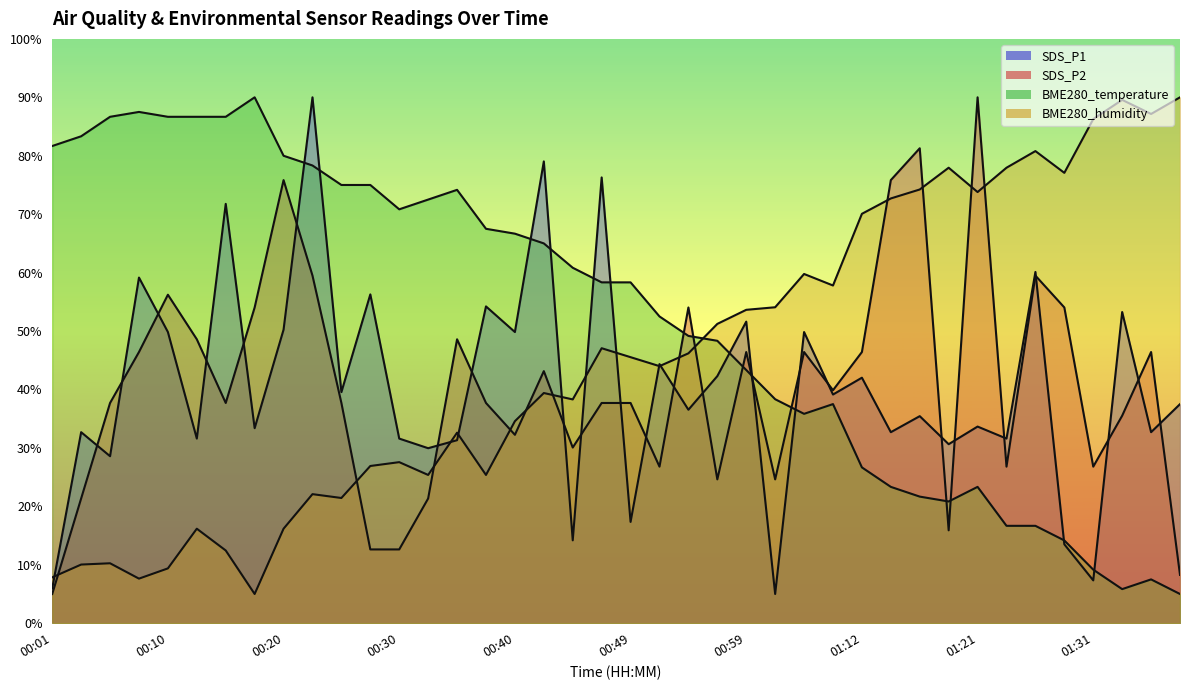

Which series has the largest total across all categories?

BME280_temperature